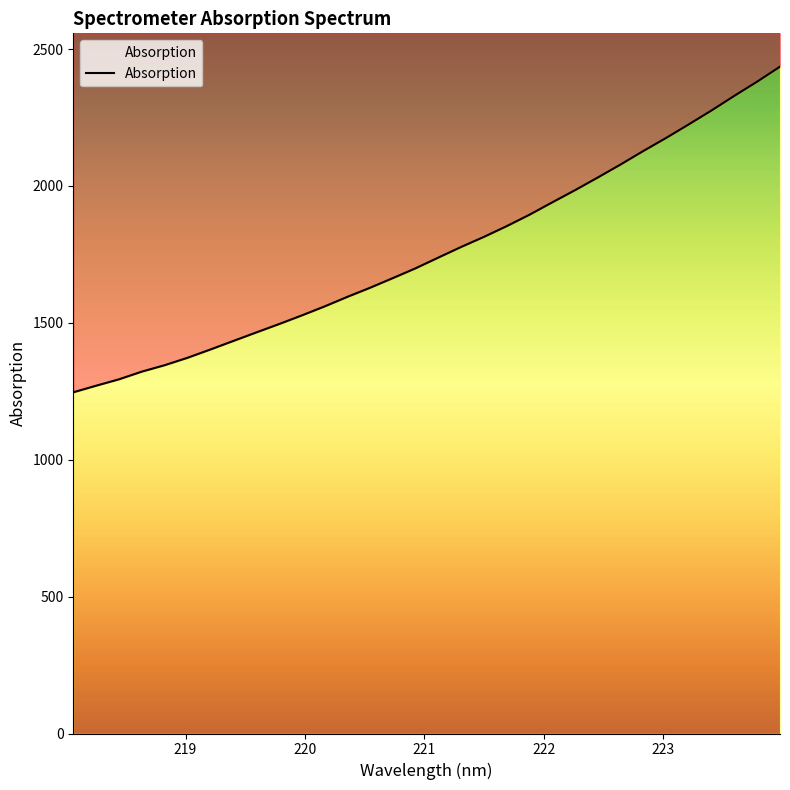

List the labels in order of value, largest first.

223.9802, 223.7895, 223.5987, 223.408, 223.2172, 223.0264, 222.8355, 222.6447, 222.4538, 222.263, 222.0721, 221.8812, 221.6902, 221.4993, 221.3083, 221.1174, 220.9264, 220.7354, 220.5444, 220.3533, 220.1623, 219.9712, 219.7801, 219.589, 219.3979, 219.2067, 219.0156, 218.8244, 218.6332, 218.442, 218.2508, 218.0596